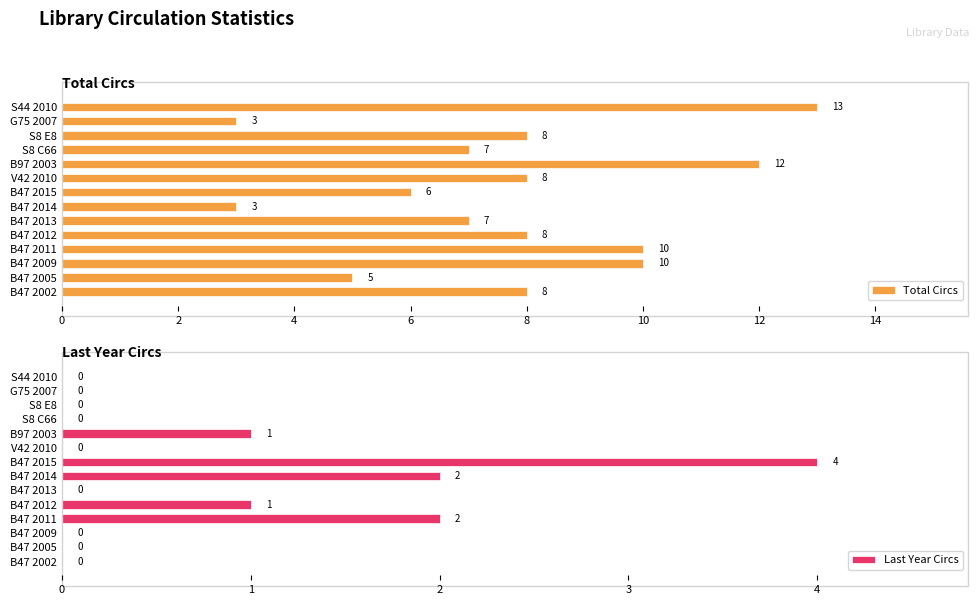

The Total Circs series shows 3 at B47 2011. True or false?

False